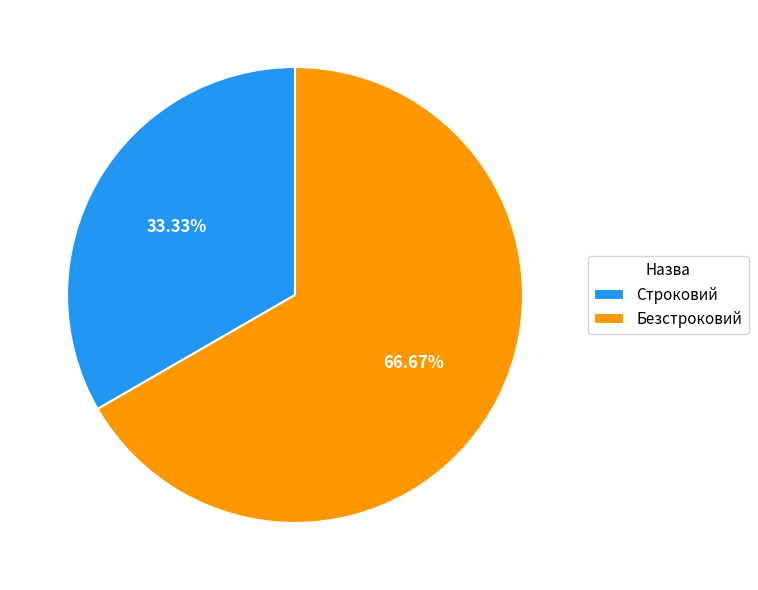

Which category has the biggest portion of the pie?

Безстроковий